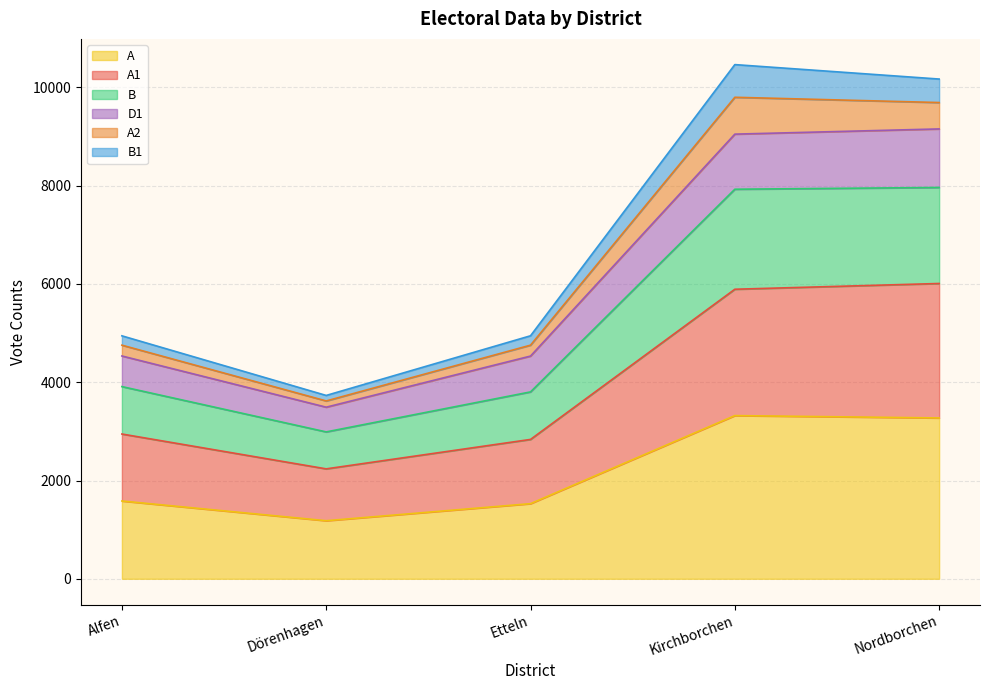

What is the highest value of the A series?

3321